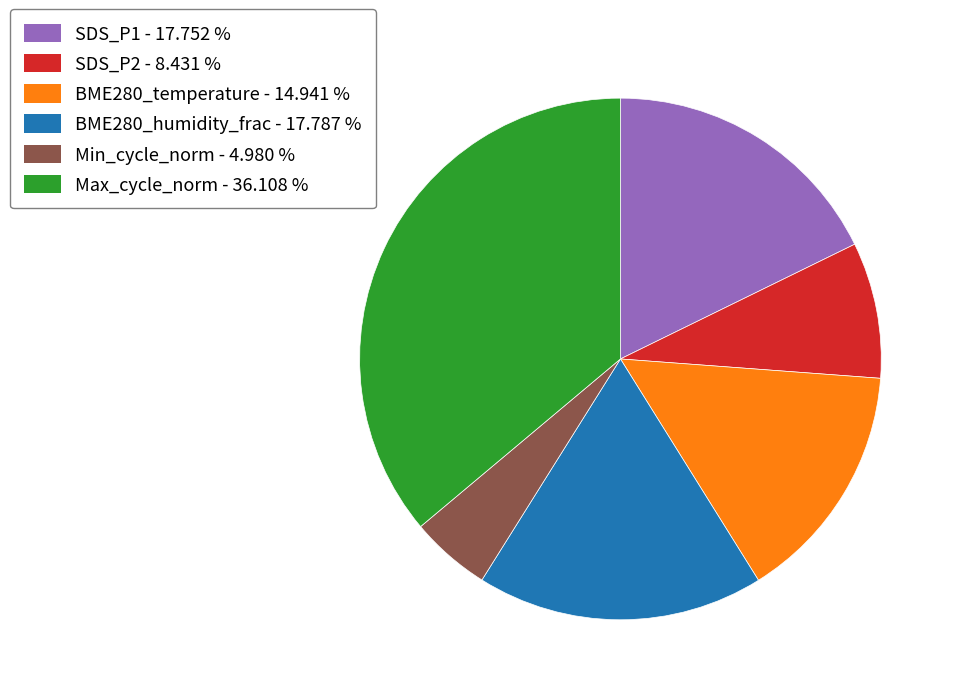

Approximately how many times larger is the value at SDS_P1 - 17.752 % compared to SDS_P2 - 8.431 %?

2.1